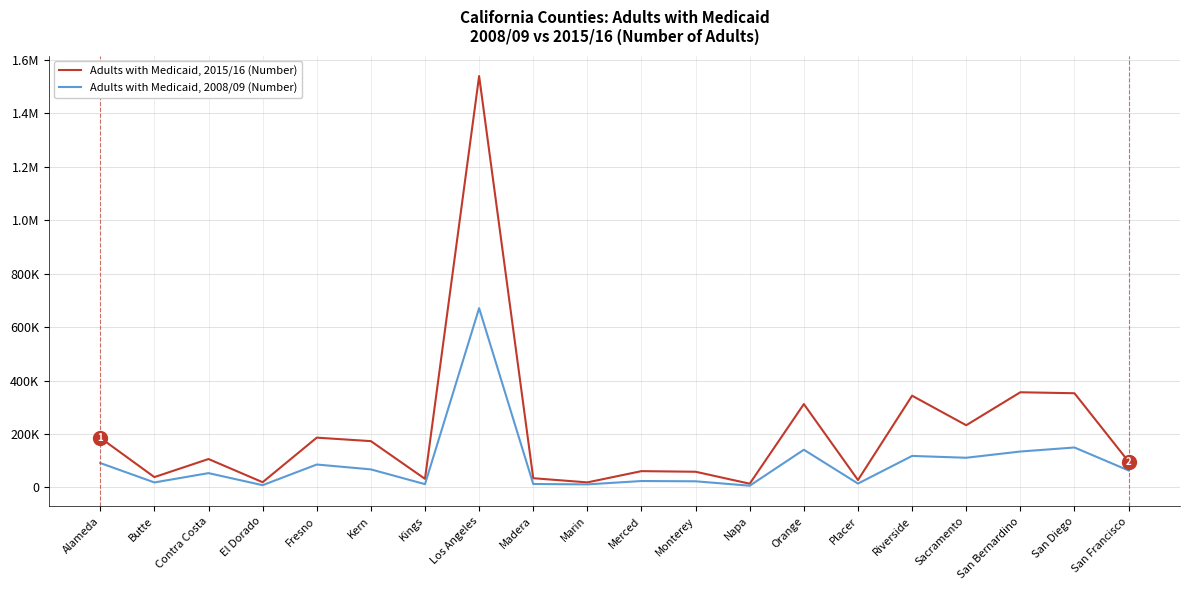

Is this an area chart (filled region under the line)?

No